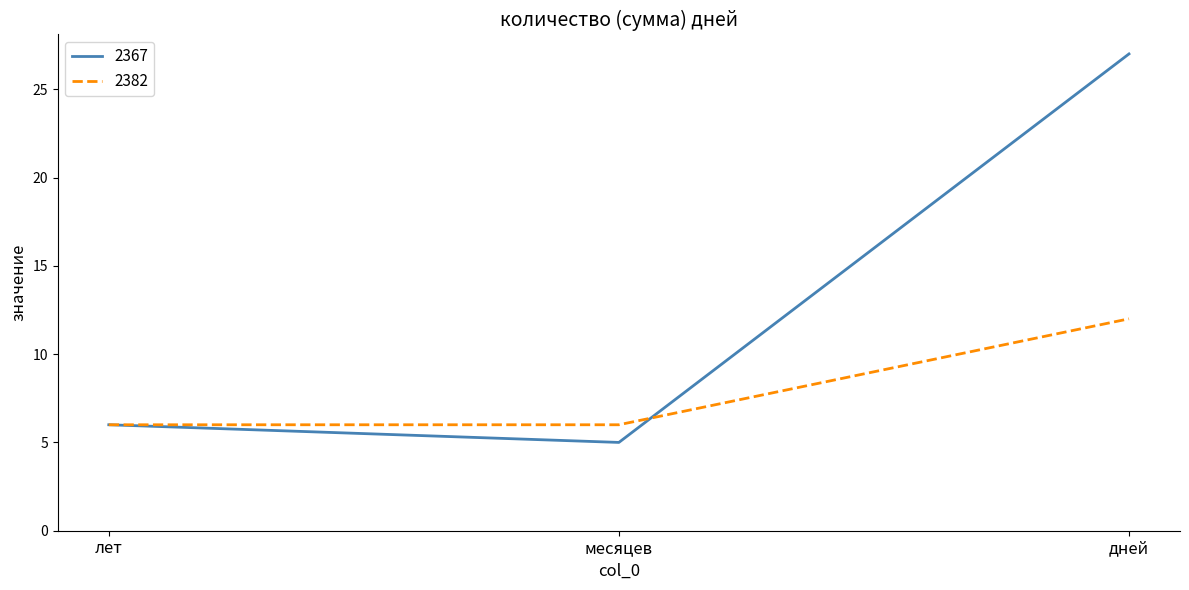

Reading left to right, transcribe all the data shown in this chart.

2367: 6	5	27
2382: 6	6	12